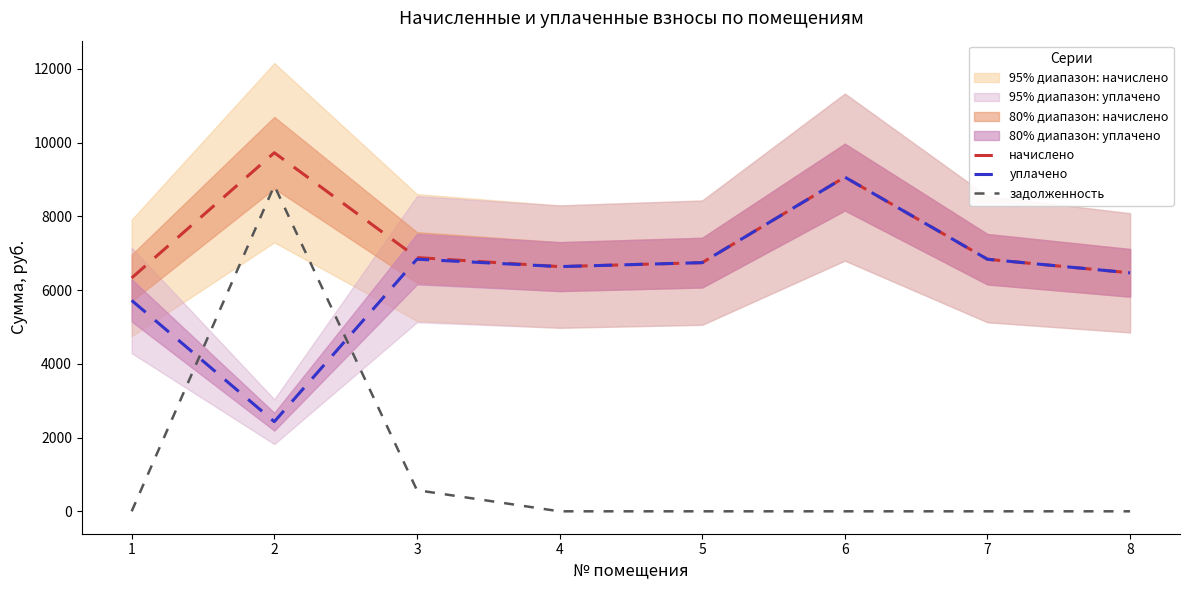

Count the number of data series in this chart.

3